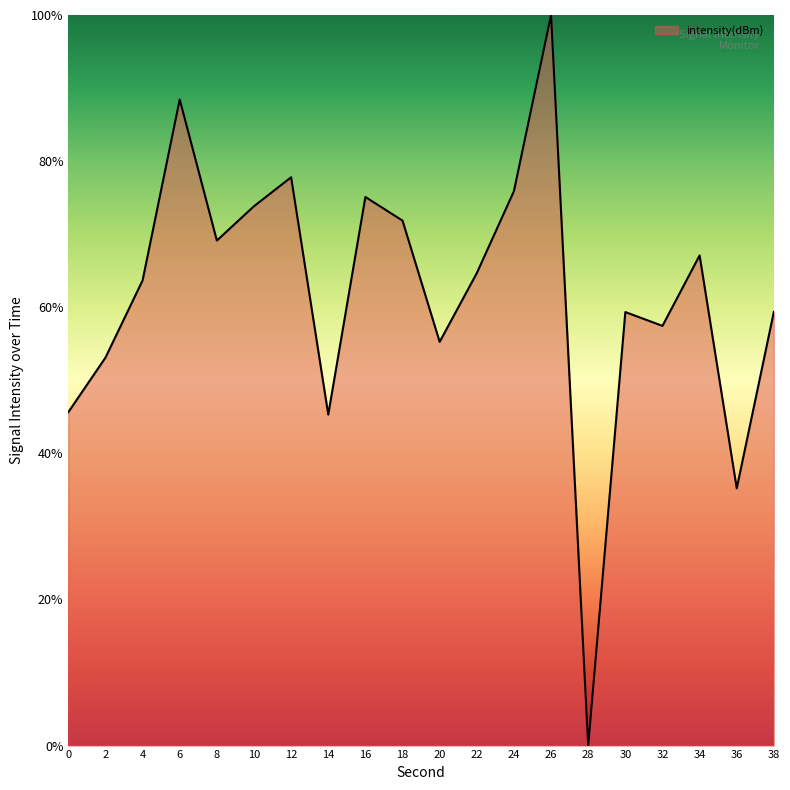

What is the difference between the maximum and minimum values?

100.0